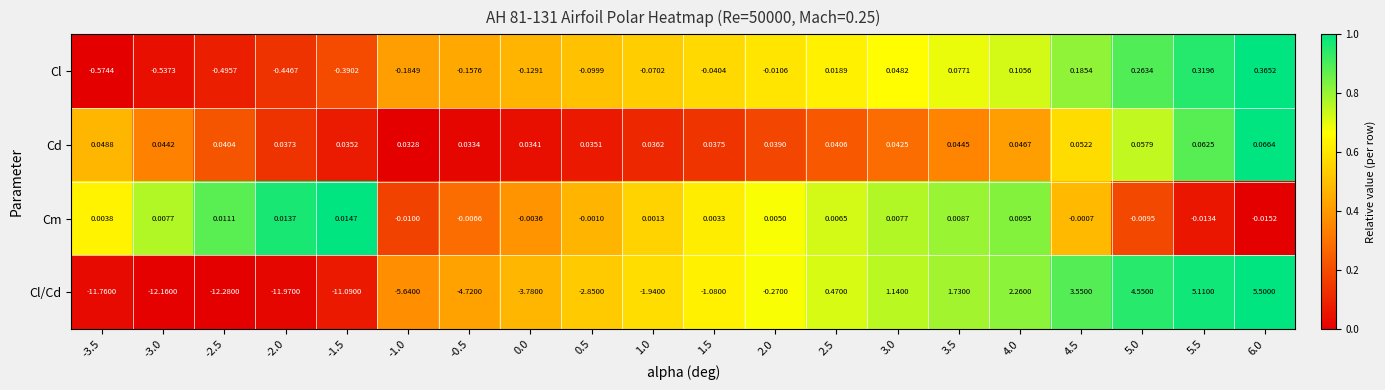

Is the value of Cm at -3.5 greater than the value of Cl/Cd at 5.0?

No